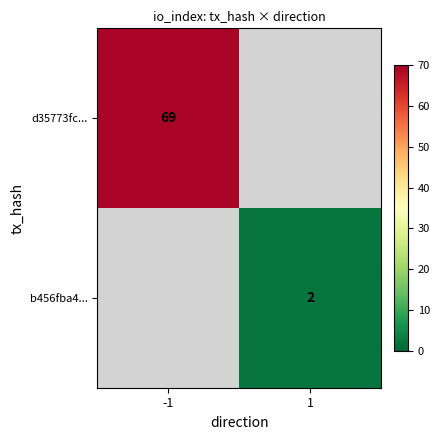

Is the value of b456fba4... at 1 greater than the value of d35773fc... at -1?

No